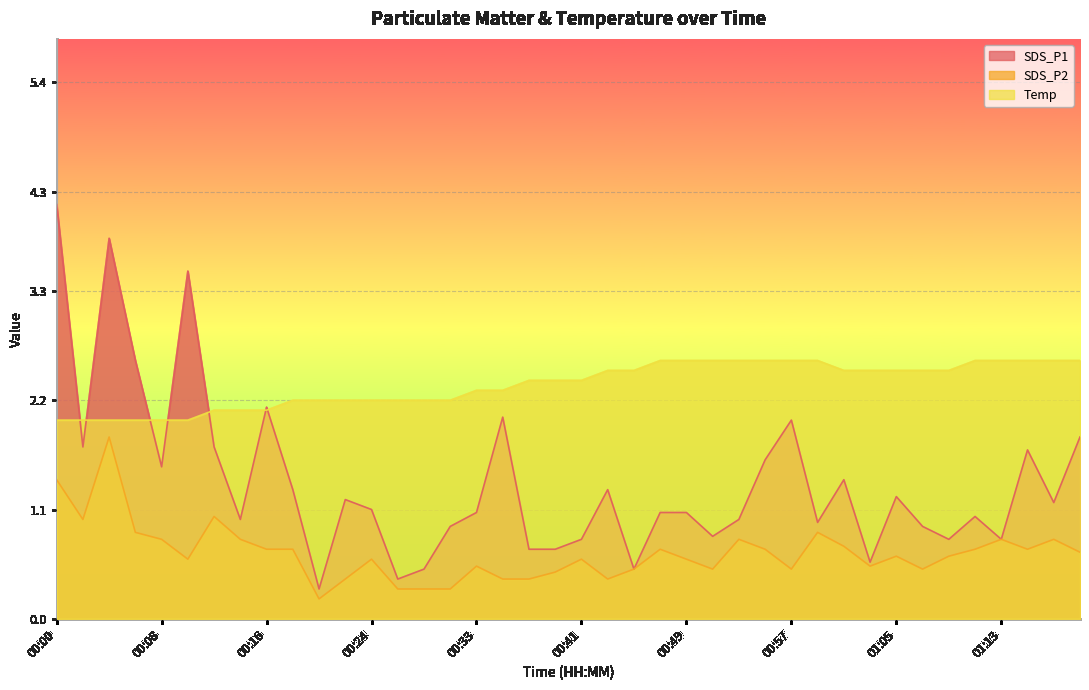

True or false: SDS_P1 and SDS_P2 intersect in this chart.

False